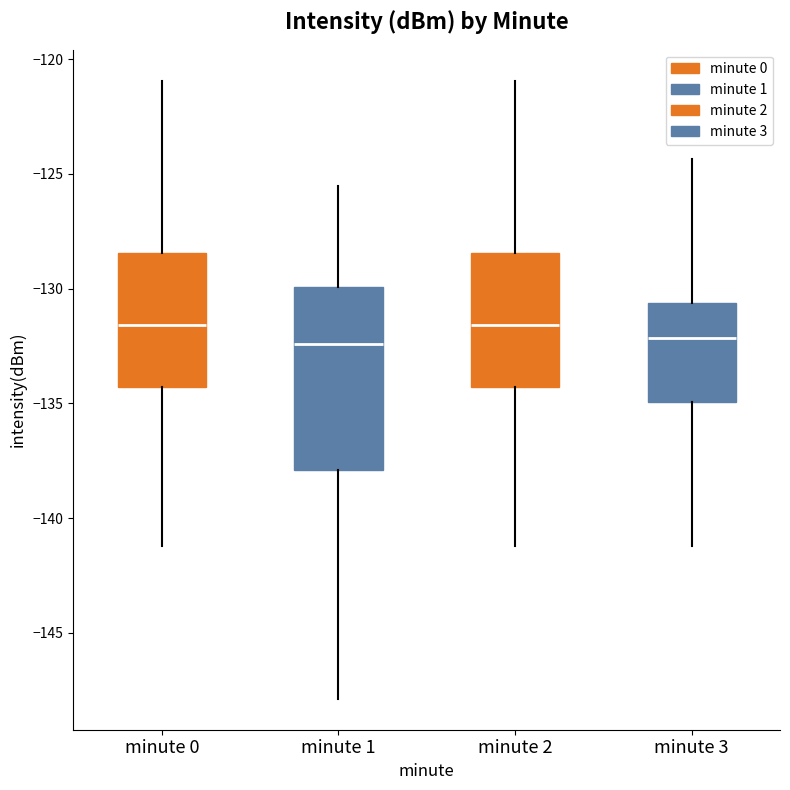

Which box is the tallest, from its lower edge to its upper edge?

minute 1